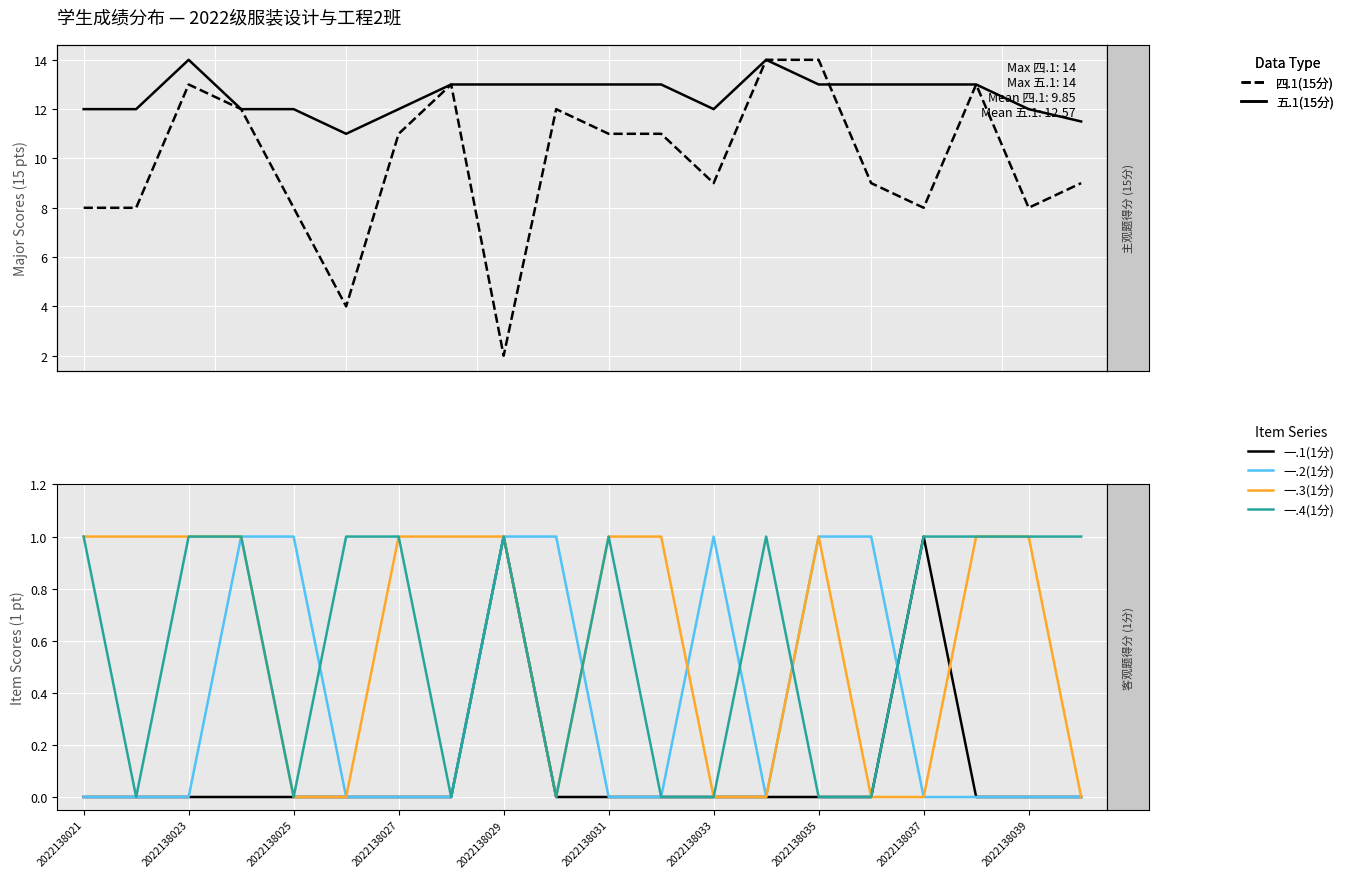

How many interior local valleys does the 一.2(1分) series have?

1